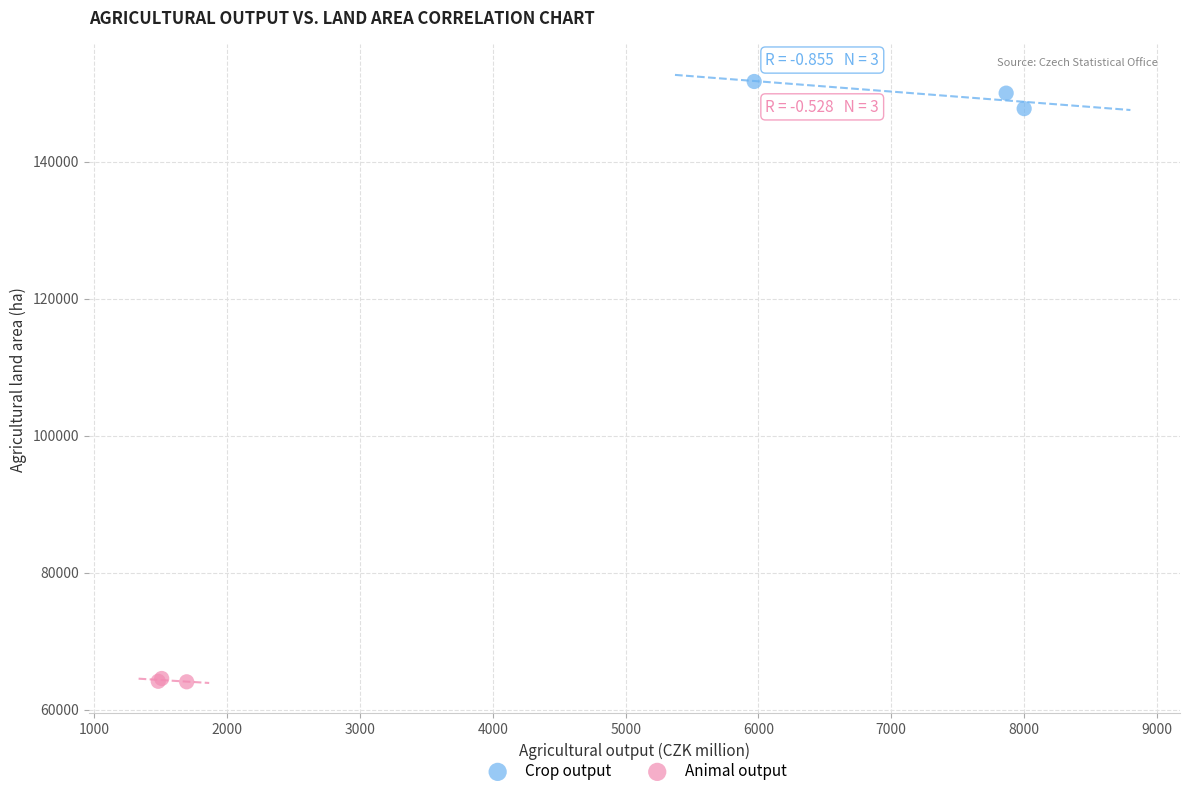

Which series reaches the maximum Y coordinate?

Crop output